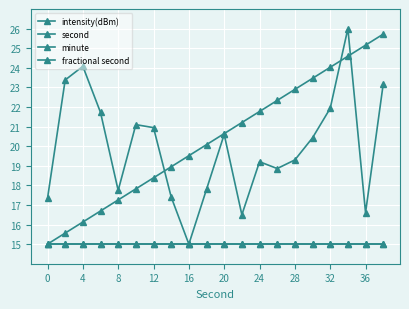

Is this an area chart (filled region under the line)?

No